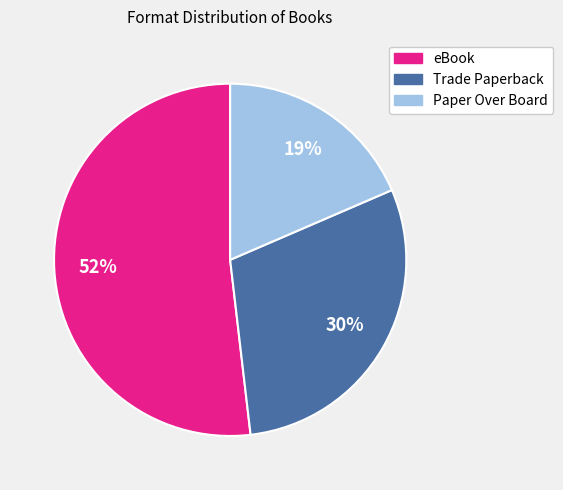

Which slice is the largest?

eBook